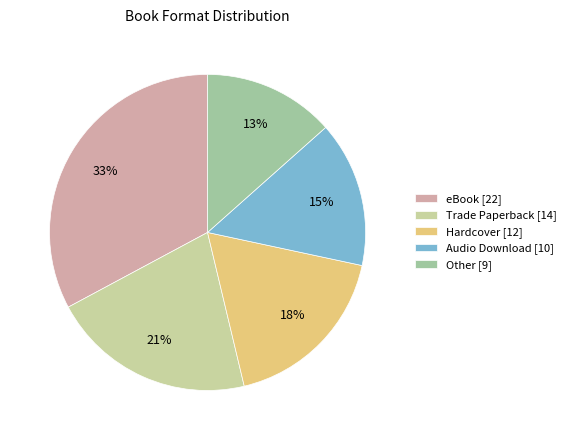

Count the number of slices in the pie.

5